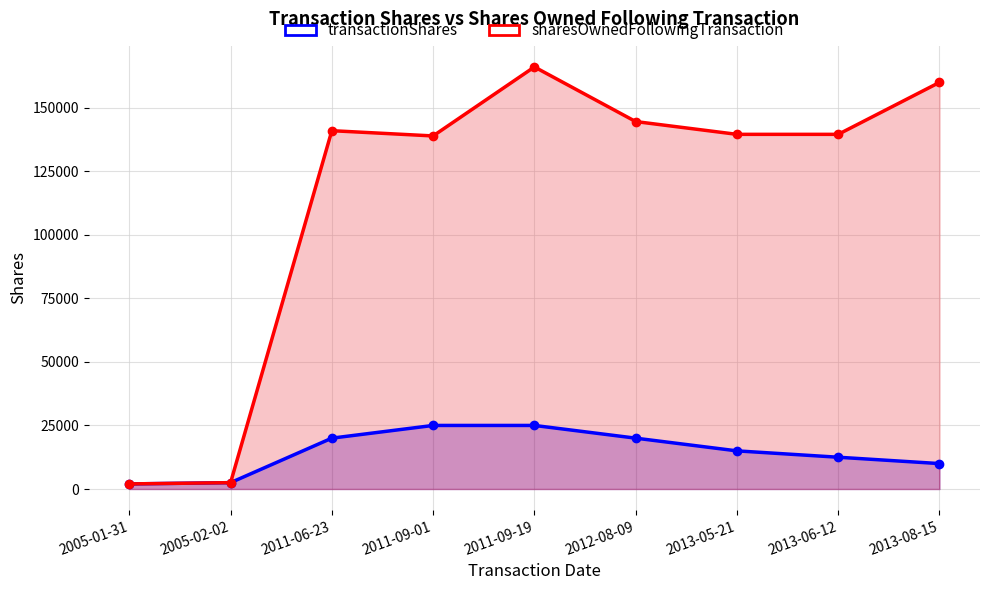

What position from the right is 2013-08-15?

1